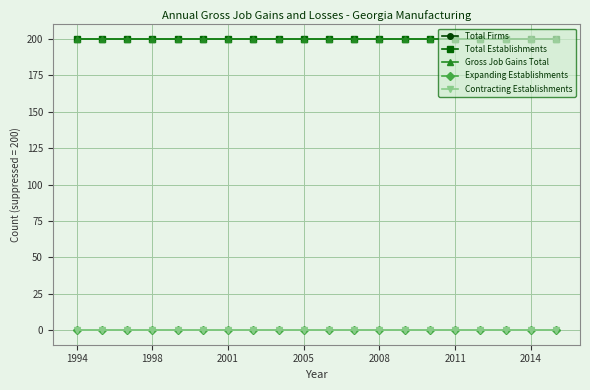

True or false: Gross Job Gains Total and Total Firms intersect in this chart.

False